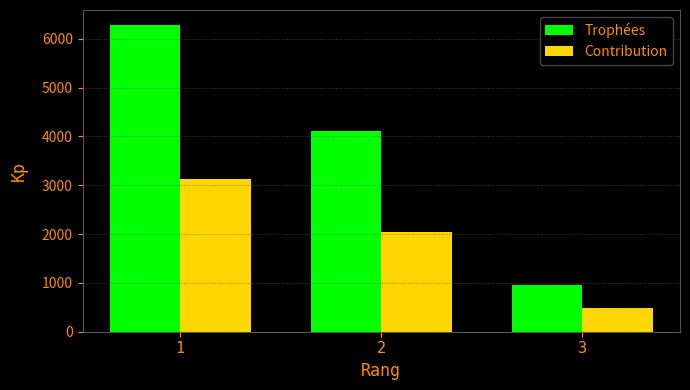

How many bars are there in total?

6